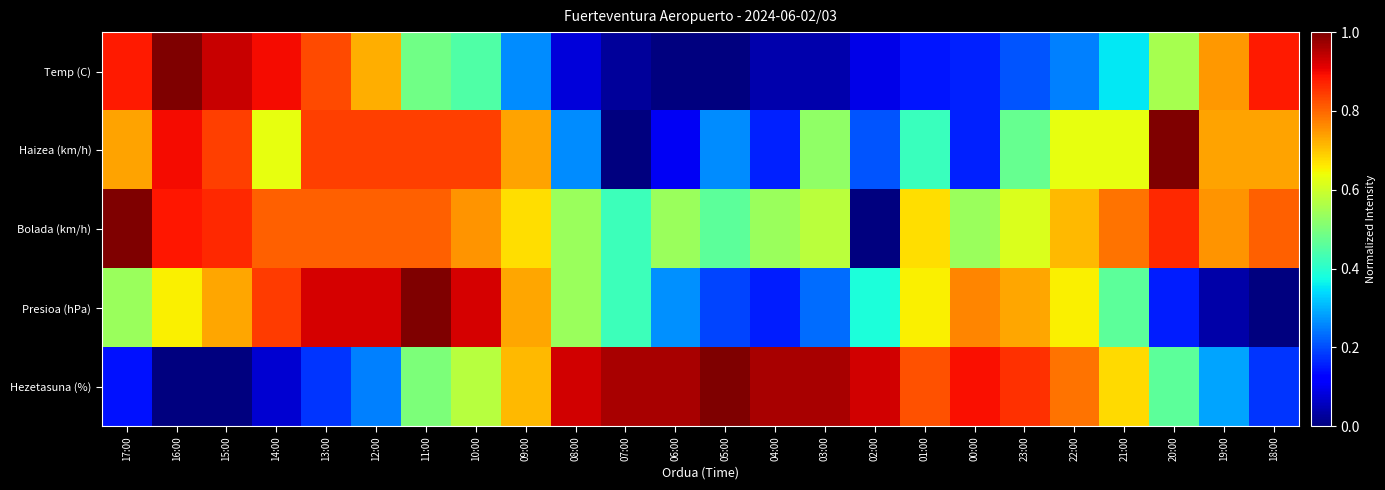

Reading left to right, what are all the values shown in this chart?

Temp (C): 17:00=0.9	16:00=1.0	15:00=0.9	14:00=0.9	13:00=0.8	12:00=0.7	11:00=0.5	10:00=0.4	09:00=0.3	08:00=0.1	07:00=0.0	06:00=0.0	05:00=0.0	04:00=0.0	03:00=0.0	02:00=0.1	01:00=0.1	00:00=0.2	23:00=0.2	22:00=0.3	21:00=0.4	20:00=0.6	19:00=0.7	18:00=0.9
Haizea (km/h): 17:00=0.7	16:00=0.9	15:00=0.8	14:00=0.6	13:00=0.8	12:00=0.8	11:00=0.8	10:00=0.8	09:00=0.7	08:00=0.3	07:00=0.0	06:00=0.1	05:00=0.3	04:00=0.2	03:00=0.5	02:00=0.2	01:00=0.4	00:00=0.2	23:00=0.5	22:00=0.6	21:00=0.6	20:00=1.0	19:00=0.7	18:00=0.7
Bolada (km/h): 17:00=1.0	16:00=0.9	15:00=0.9	14:00=0.8	13:00=0.8	12:00=0.8	11:00=0.8	10:00=0.8	09:00=0.7	08:00=0.5	07:00=0.4	06:00=0.5	05:00=0.5	04:00=0.5	03:00=0.6	02:00=0.0	01:00=0.7	00:00=0.5	23:00=0.6	22:00=0.7	21:00=0.8	20:00=0.9	19:00=0.8	18:00=0.8
Presioa (hPa): 17:00=0.5	16:00=0.7	15:00=0.7	14:00=0.8	13:00=0.9	12:00=0.9	11:00=1.0	10:00=0.9	09:00=0.7	08:00=0.5	07:00=0.4	06:00=0.3	05:00=0.2	04:00=0.2	03:00=0.2	02:00=0.4	01:00=0.7	00:00=0.8	23:00=0.7	22:00=0.7	21:00=0.5	20:00=0.2	19:00=0.0	18:00=0.0
Hezetasuna (%): 17:00=0.1	16:00=0.0	15:00=0.0	14:00=0.1	13:00=0.2	12:00=0.2	11:00=0.5	10:00=0.6	09:00=0.7	08:00=0.9	07:00=1.0	06:00=1.0	05:00=1.0	04:00=1.0	03:00=1.0	02:00=0.9	01:00=0.8	00:00=0.9	23:00=0.9	22:00=0.8	21:00=0.7	20:00=0.5	19:00=0.3	18:00=0.2